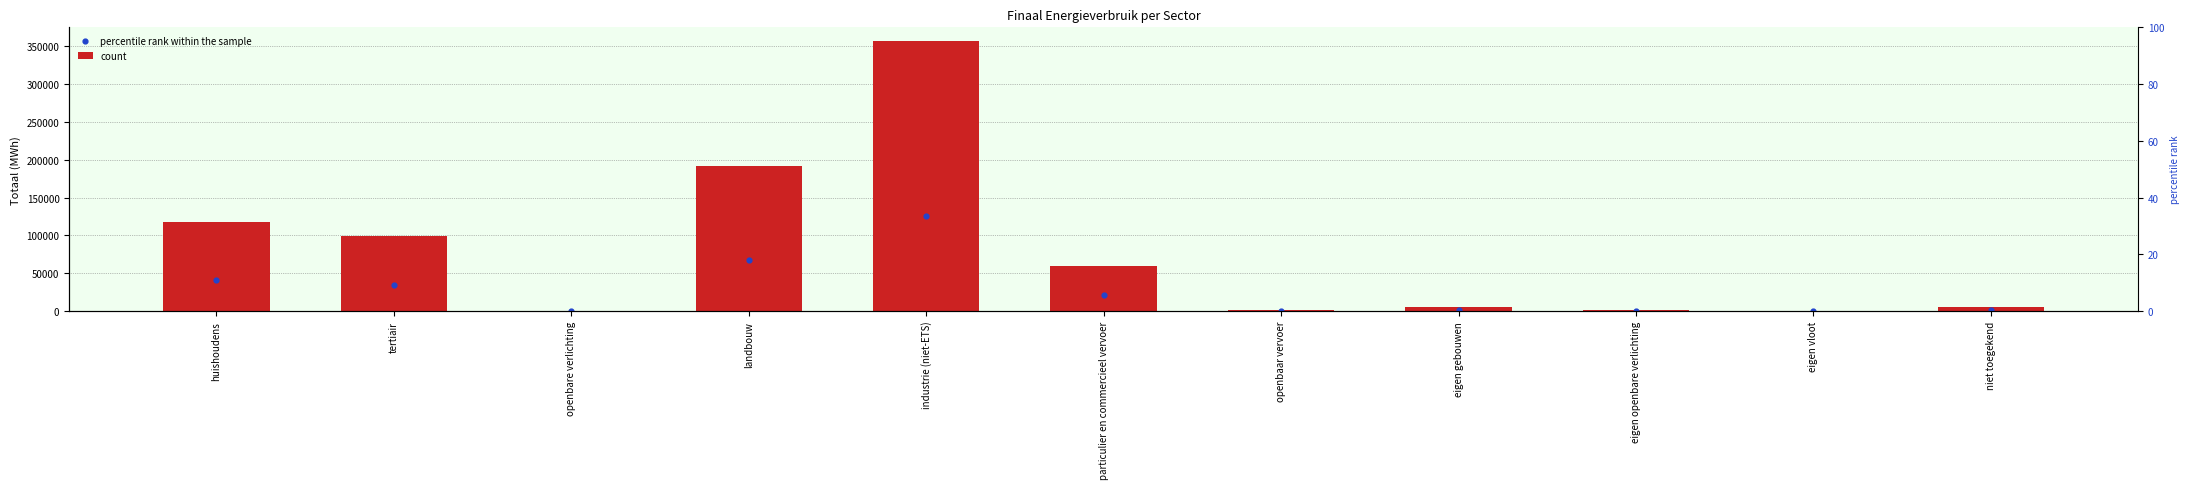

Is the value of percentile rank within the sample at landbouw greater than the value of count at eigen gebouwen?

Yes